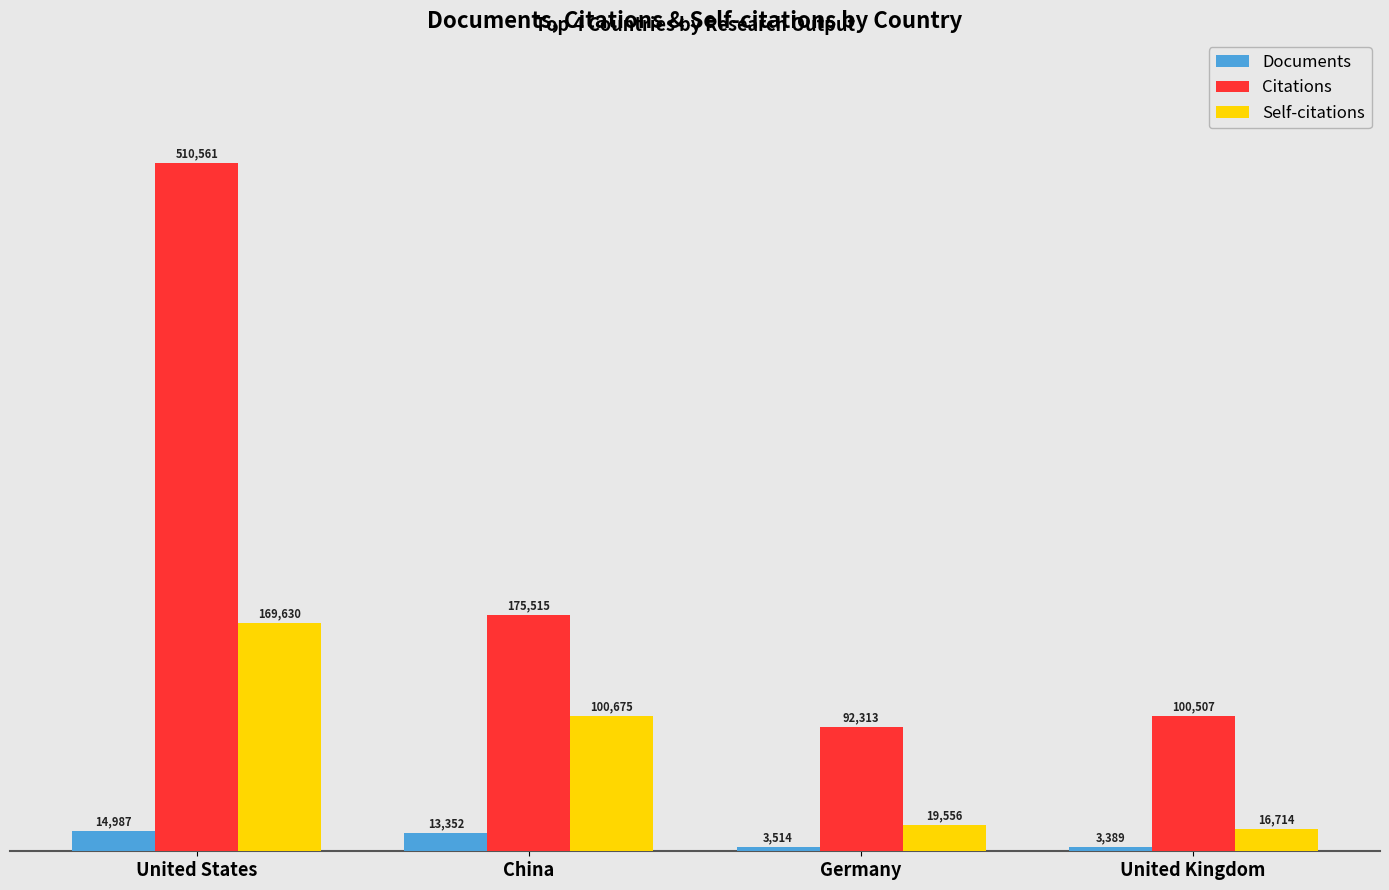

What is the sum of all Self-citations values?

306575